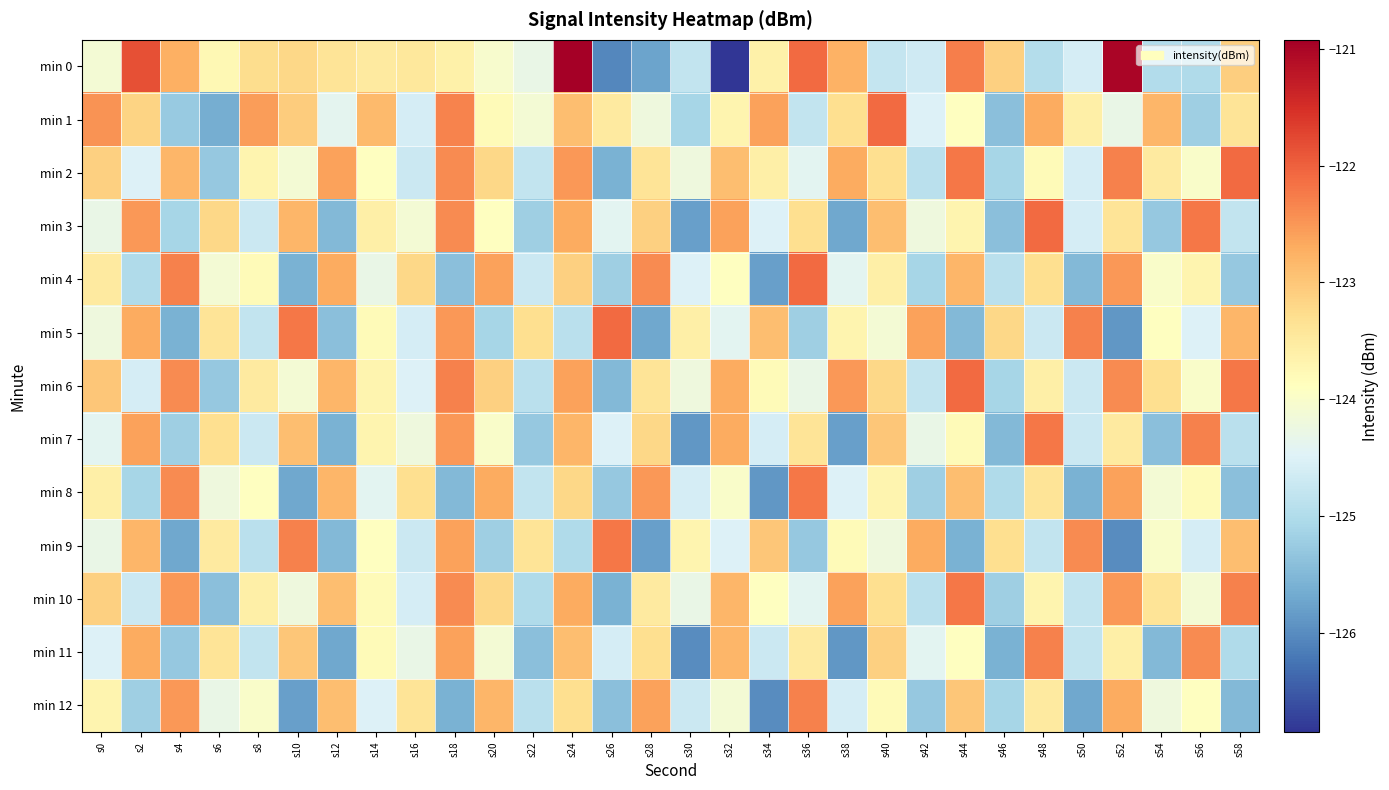

At which category is the sum across all series the highest?

s24